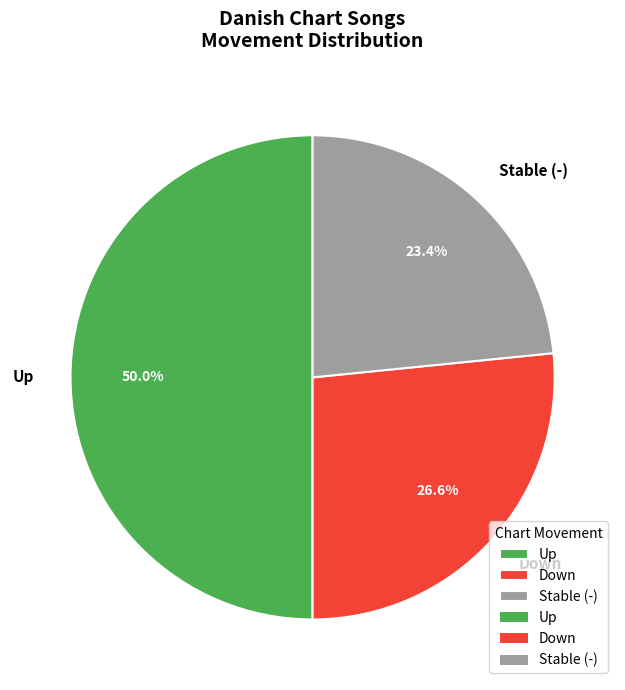

Count the number of slices in the pie.

3